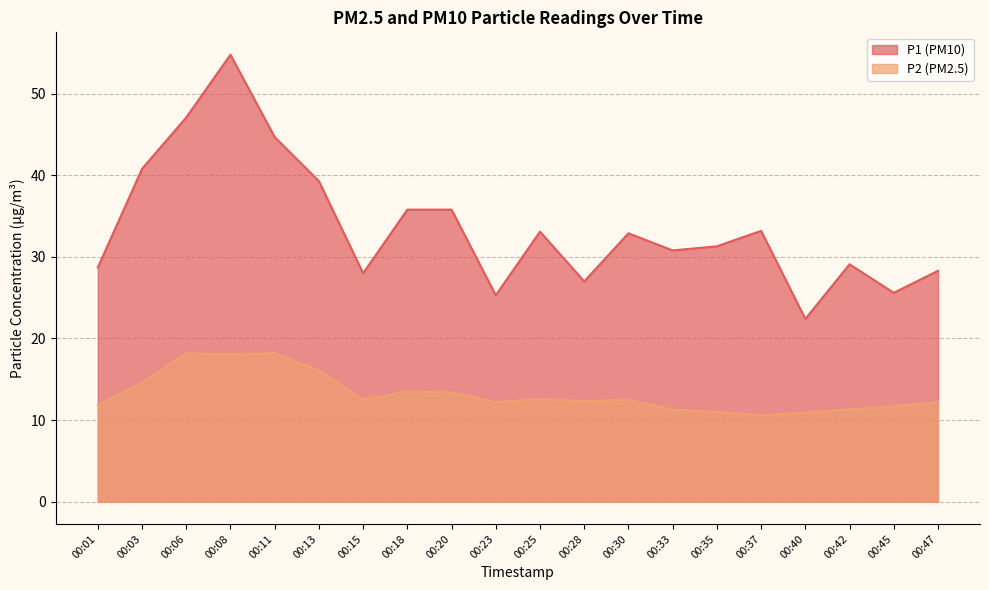

True or false: P1 and P2 cross at least once.

False